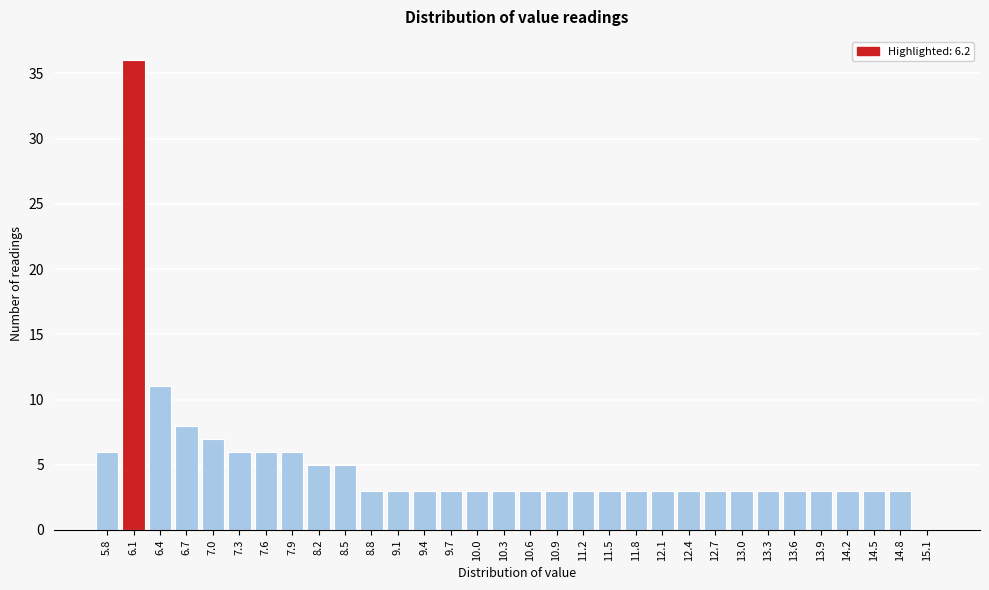

What is the sum of all values?

159